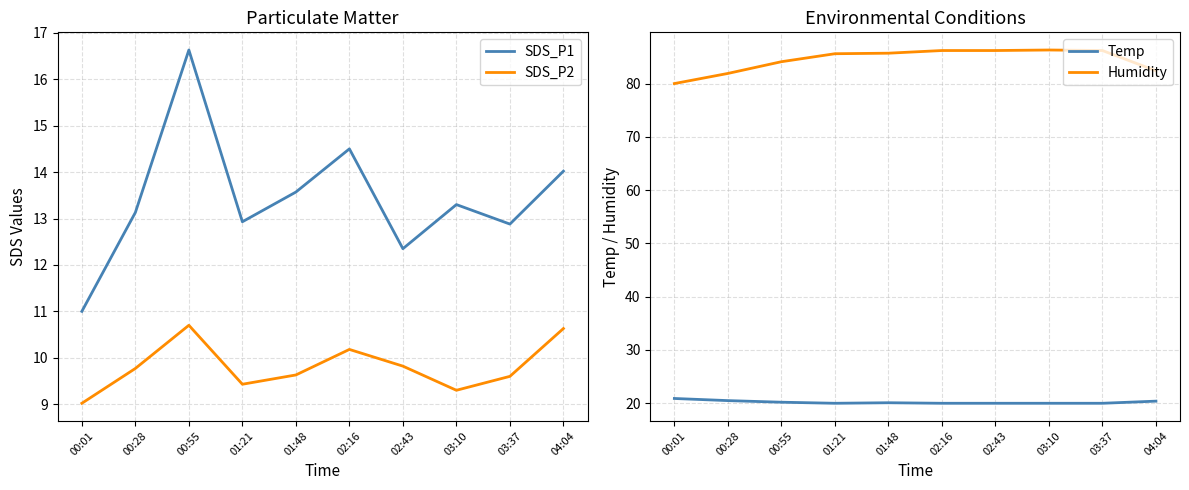

Reading left to right, transcribe all the data shown in this chart.

SDS_P1: 11.0	13.1	16.6	12.9	13.6	14.5	12.3	13.3	12.9	14.0
SDS_P2: 9.0	9.8	10.7	9.4	9.6	10.2	9.8	9.3	9.6	10.6
Temp: 20.9	20.5	20.2	20.0	20.1	20.0	20.0	20.0	20.0	20.4
Humidity: 80.0	81.9	84.1	85.6	85.7	86.2	86.2	86.3	86.2	82.4